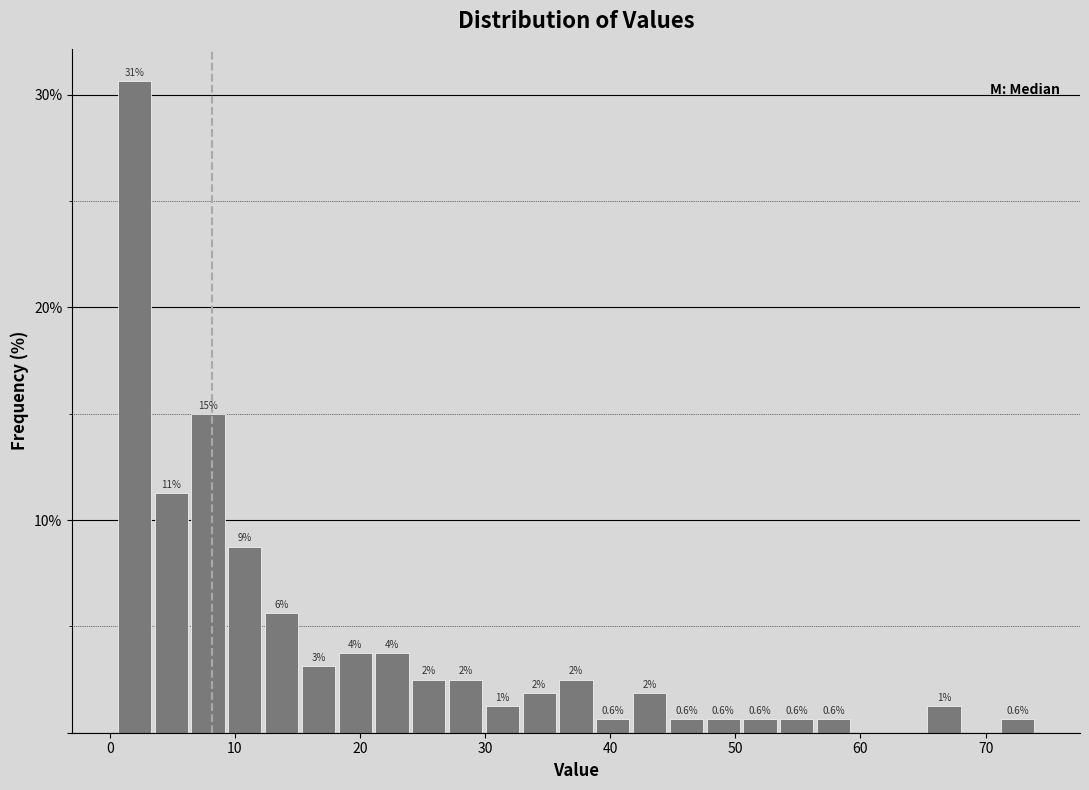

Read against the x-axis, roughly where is the centre of the tallest bar?

2